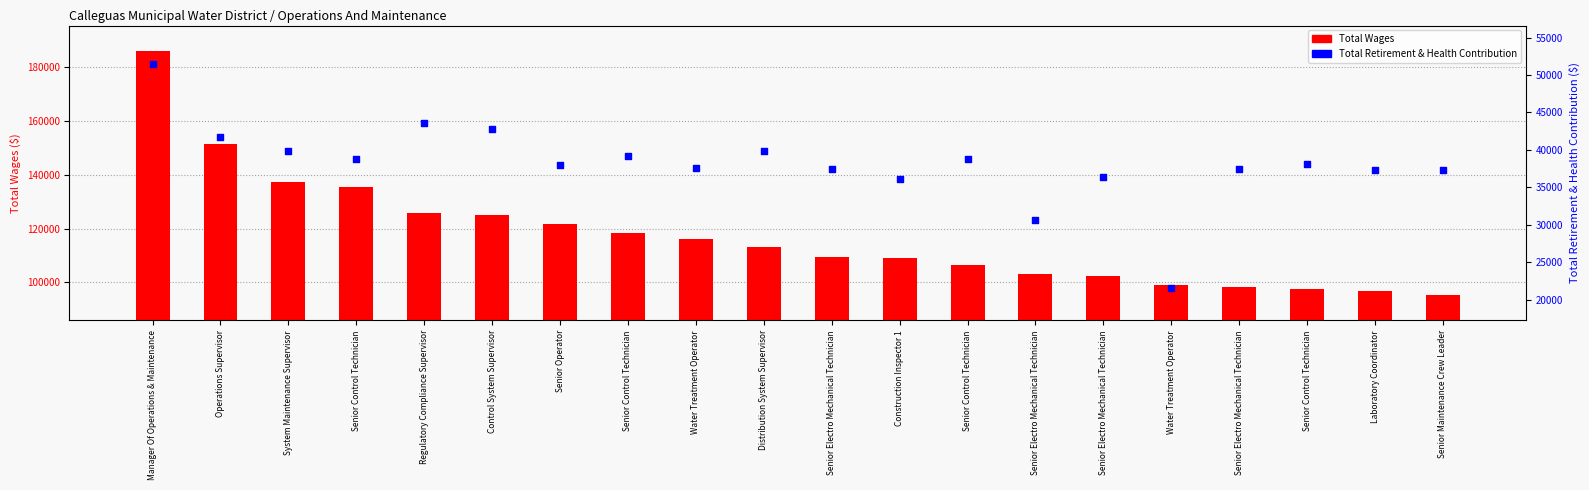

Which series has the largest total across all categories?

Total Wages